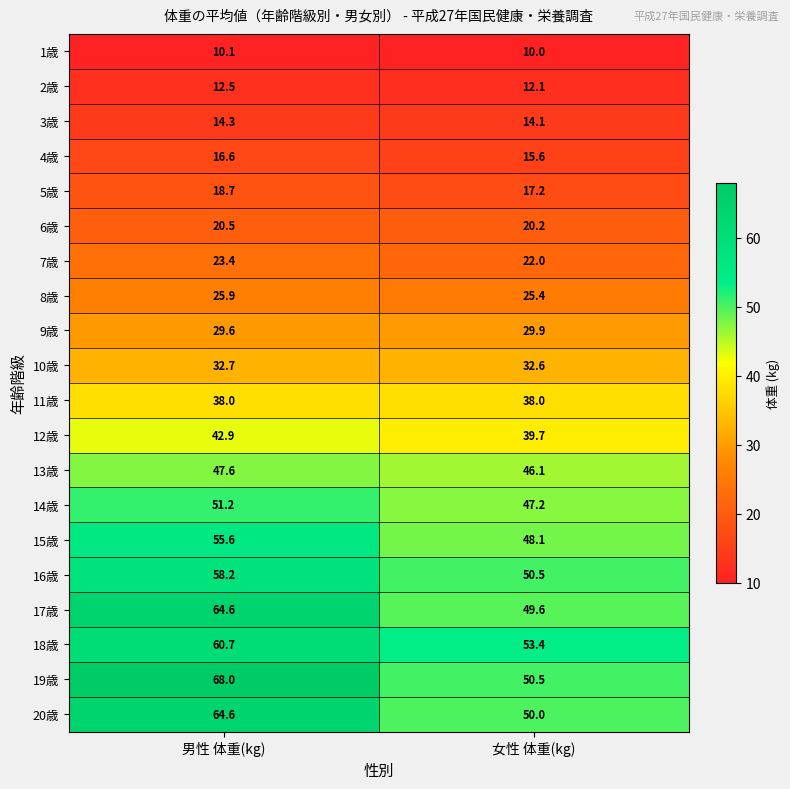

Rank the categories by 18歳 value from highest to lowest.

男性 体重(kg), 女性 体重(kg)